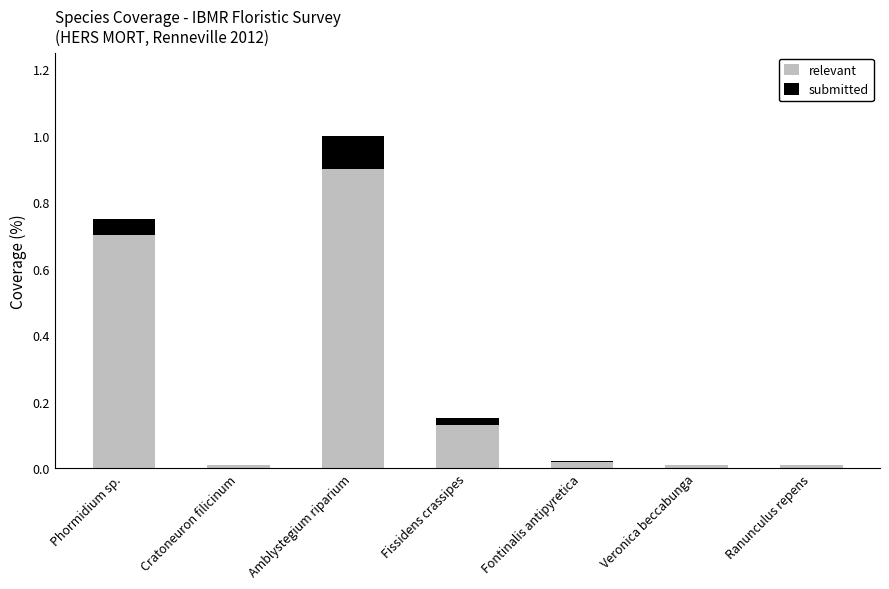

The value of relevant at Phormidium sp. is 0.9. True or false?

False